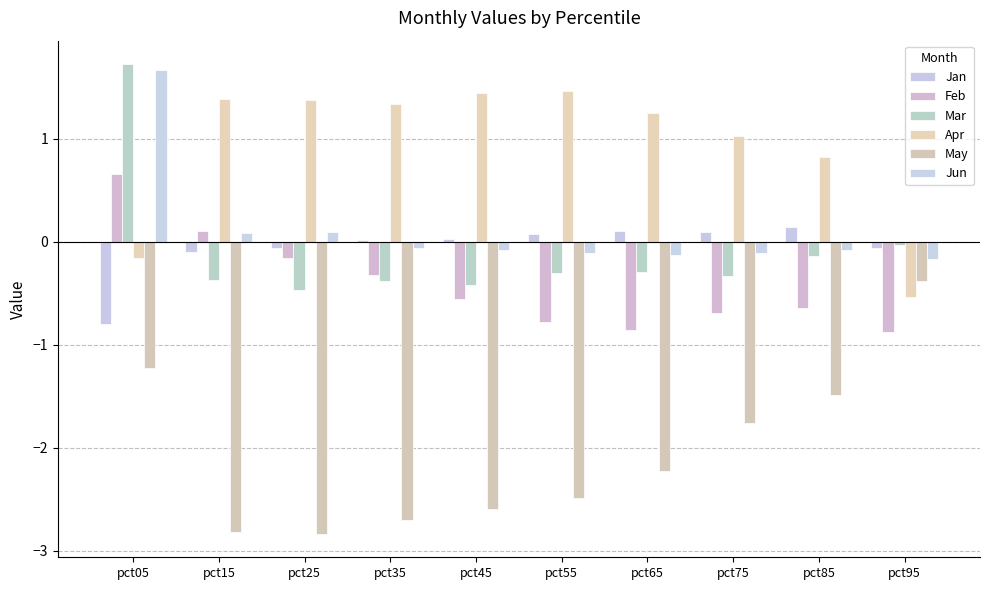

Between pct25 and pct75, which series saw the biggest shift?

May